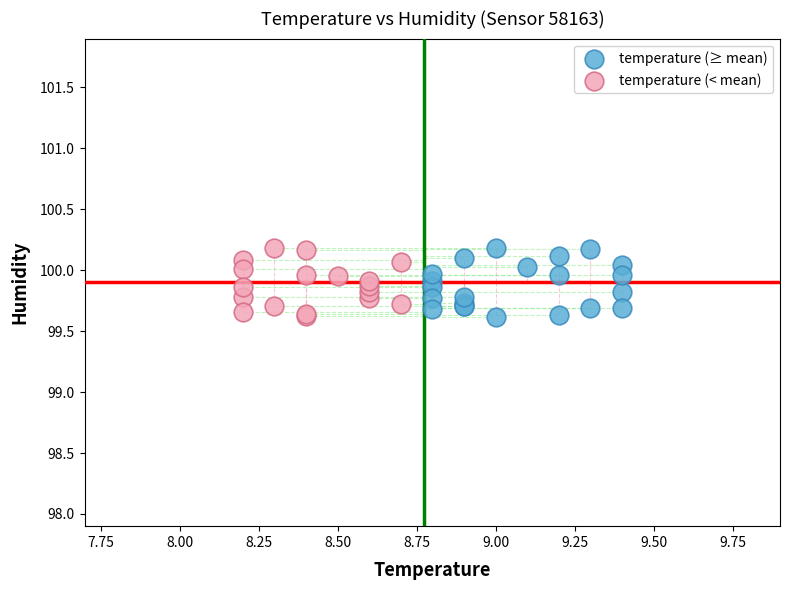

What are all the series names shown in the legend?

temperature (≥ mean), temperature (< mean)